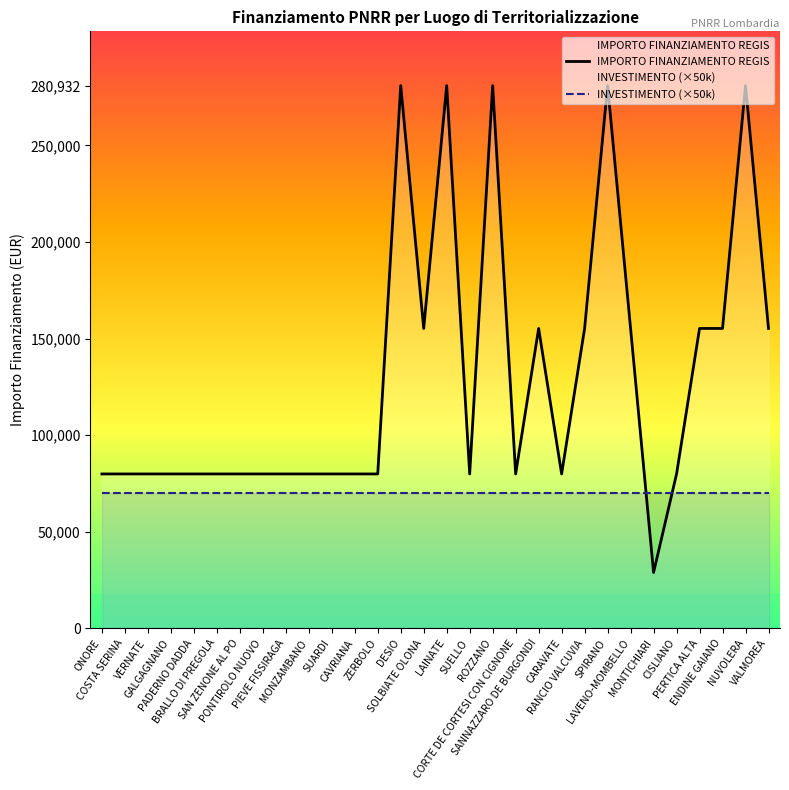

Reading right to left, transcribe all the data shown in this chart.

IMPORTO FINANZIAMENTO REGIS: VALMOREA=155234	NUVOLERA=280932	ENDINE GAIANO=155234	PERTICA ALTA=155234	CISLIANO=79922	MONTICHIARI=28902	LAVENO-MOMBELLO=155234	SPIRANO=280932	RANCIO VALCUVIA=155234	CARAVATE=79922	SANNAZZARO DE BURGONDI=155234	CORTE DE CORTESI CON CIGNONE=79922	ROZZANO=280932	SUELLO=79922	LAINATE=280932	SOLBIATE OLONA=155234	DESIO=280932	ZERBOLO=79922	CAVRIANA=79922	SUARDI=79922	MONZAMBANO=79922	PIEVE FISSIRAGA=79922	PONTIROLO NUOVO=79922	SAN ZENONE AL PO=79922	BRALLO DI PREGOLA=79922	PADERNO DADDA=79922	GALGAGNANO=79922	VERNATE=79922	COSTA SERINA=79922	ONORE=79922
INVESTIMENTO (×50k): VALMOREA=70000	NUVOLERA=70000	ENDINE GAIANO=70000	PERTICA ALTA=70000	CISLIANO=70000	MONTICHIARI=70000	LAVENO-MOMBELLO=70000	SPIRANO=70000	RANCIO VALCUVIA=70000	CARAVATE=70000	SANNAZZARO DE BURGONDI=70000	CORTE DE CORTESI CON CIGNONE=70000	ROZZANO=70000	SUELLO=70000	LAINATE=70000	SOLBIATE OLONA=70000	DESIO=70000	ZERBOLO=70000	CAVRIANA=70000	SUARDI=70000	MONZAMBANO=70000	PIEVE FISSIRAGA=70000	PONTIROLO NUOVO=70000	SAN ZENONE AL PO=70000	BRALLO DI PREGOLA=70000	PADERNO DADDA=70000	GALGAGNANO=70000	VERNATE=70000	COSTA SERINA=70000	ONORE=70000